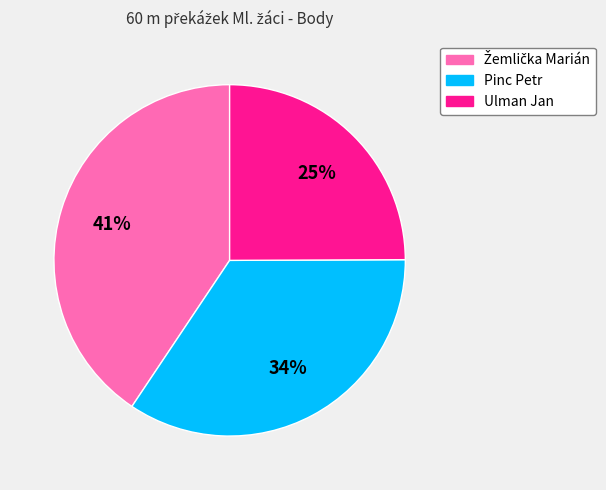

Is there a majority slice in this chart?

No